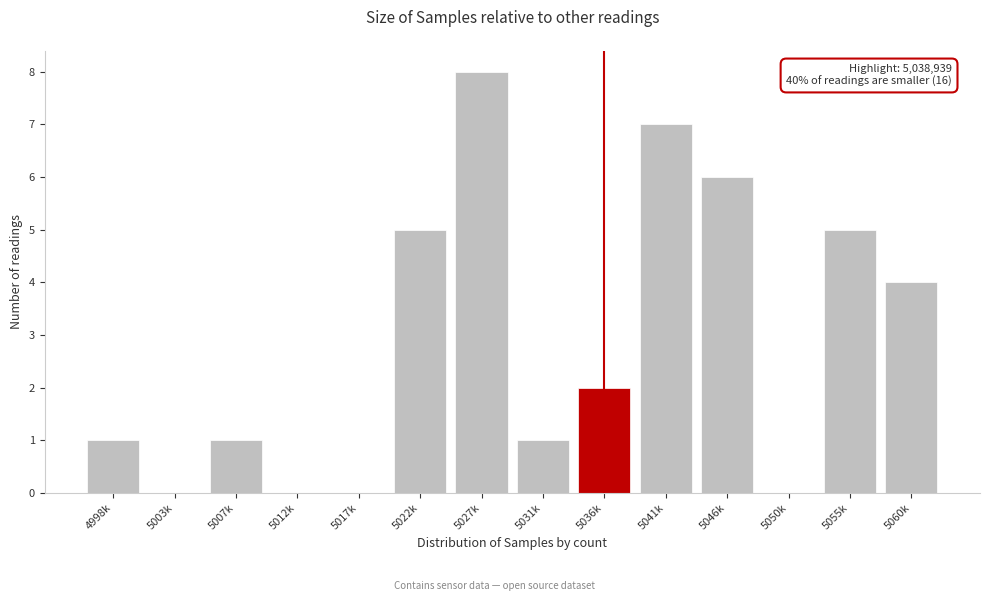

Reading left to right, list all the values displayed in this chart.

4998k=1	5003k=0	5007k=1	5012k=0	5017k=0	5022k=5	5027k=8	5031k=1	5036k=2	5041k=7	5046k=6	5050k=0	5055k=5	5060k=4